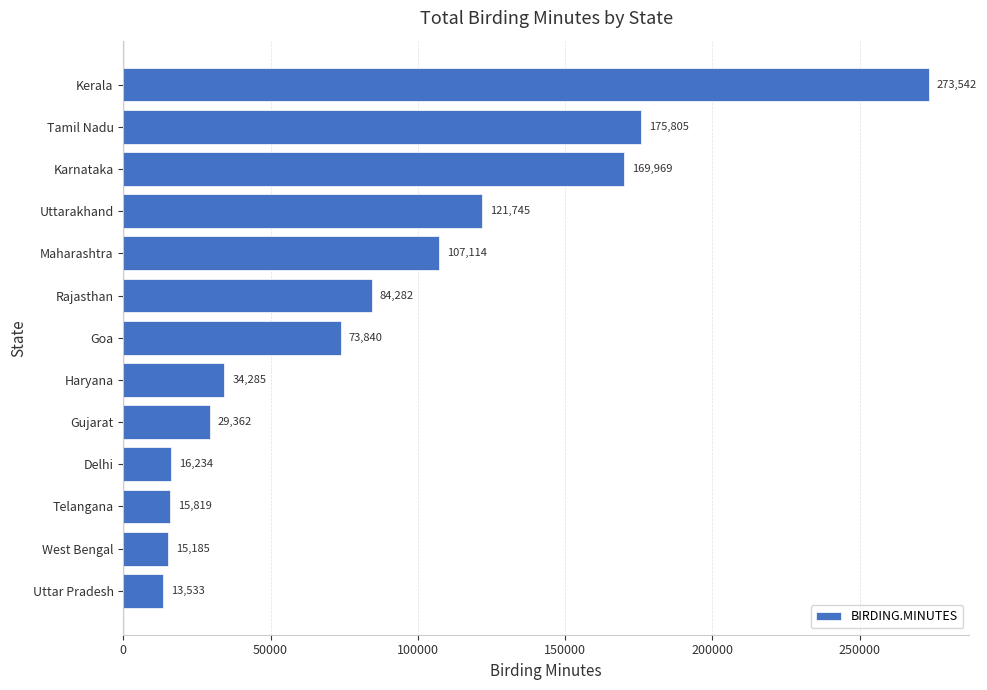

What is the smallest value displayed?

13533